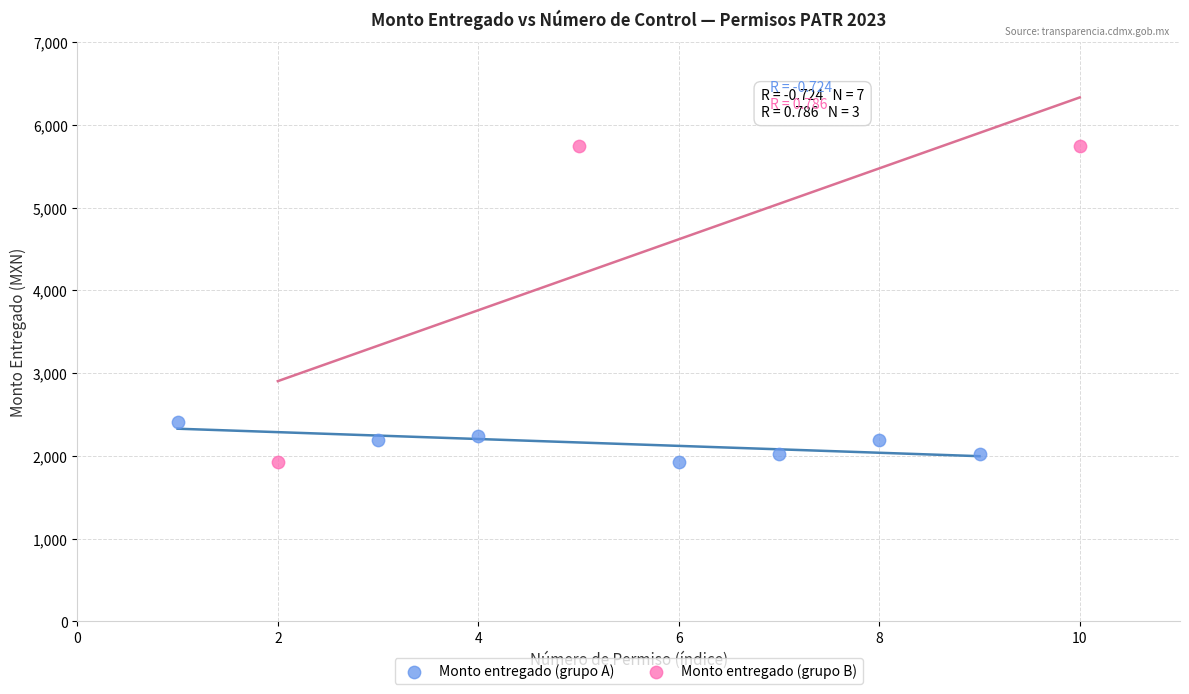

What are all the series names shown in the legend?

Monto entregado (grupo A), Monto entregado (grupo B)